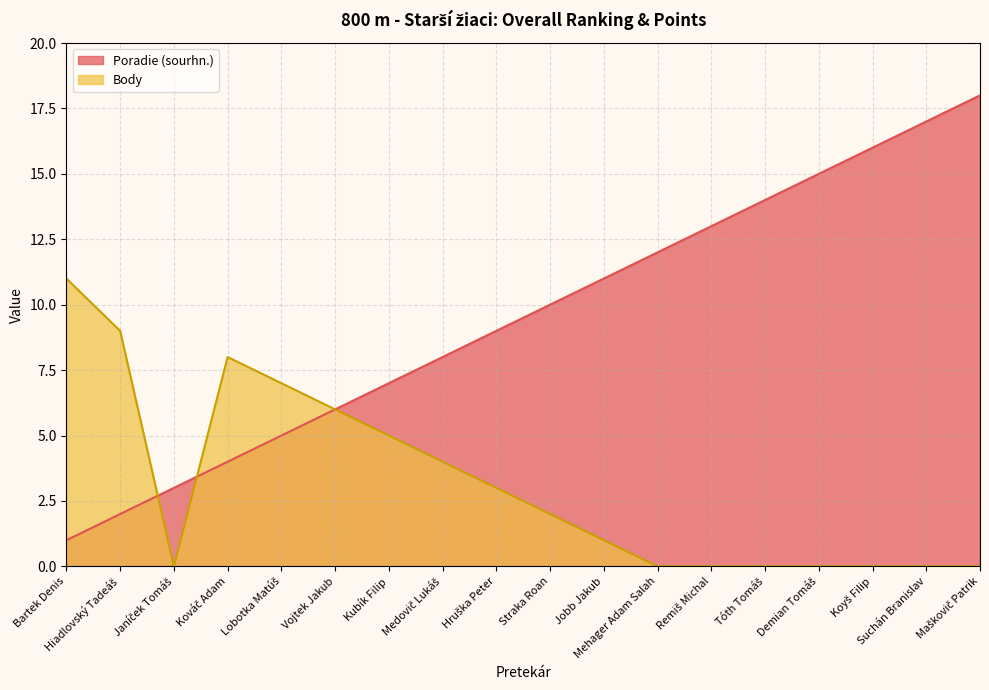

Reading left to right, extract all data points from this chart.

Poradie (sourhn.): 1	2	3	4	5	6	7	8	9	10	11	12	13	14	15	16	17	18
Body: 11	9	0	8	7	6	5	4	3	2	1	0	0	0	0	0	0	0